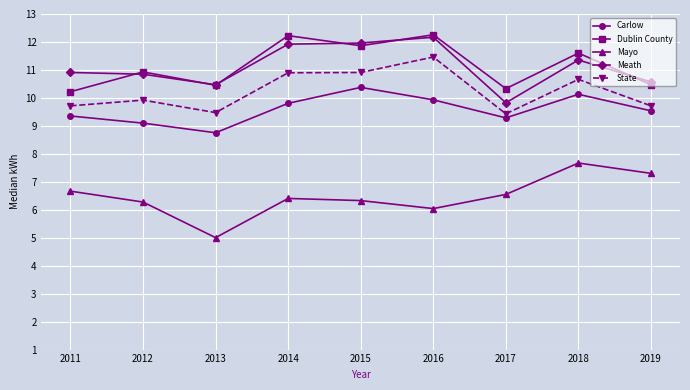

Which series has the largest range (max minus min)?

Mayo